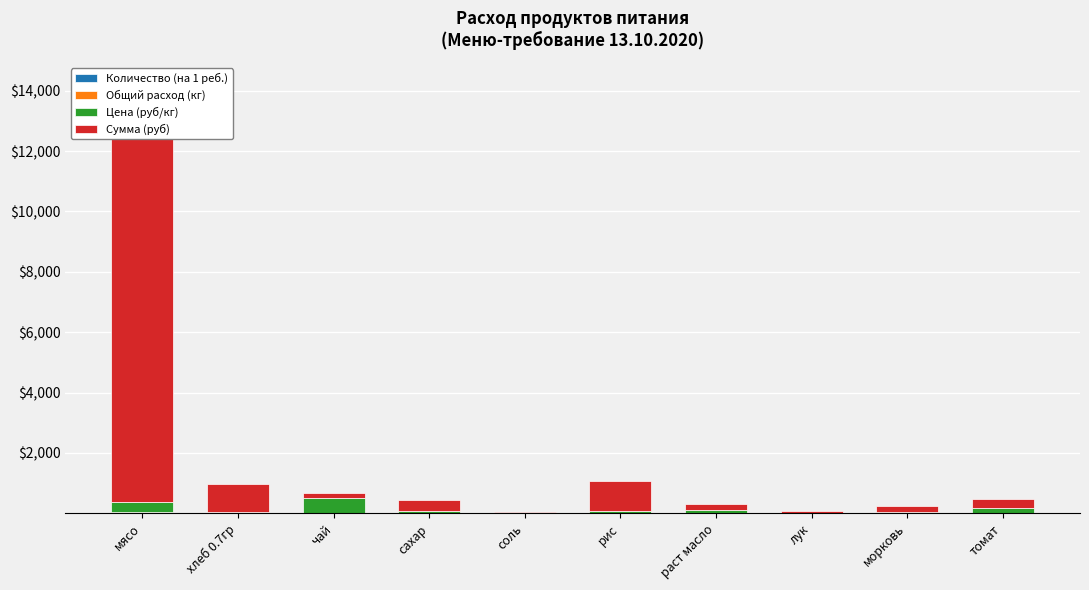

List the labels in order of Общий расход (кг) value, largest first.

мясо, хлеб 0.7гр, рис, морковь, сахар, лук, соль, раст масло, томат, чай